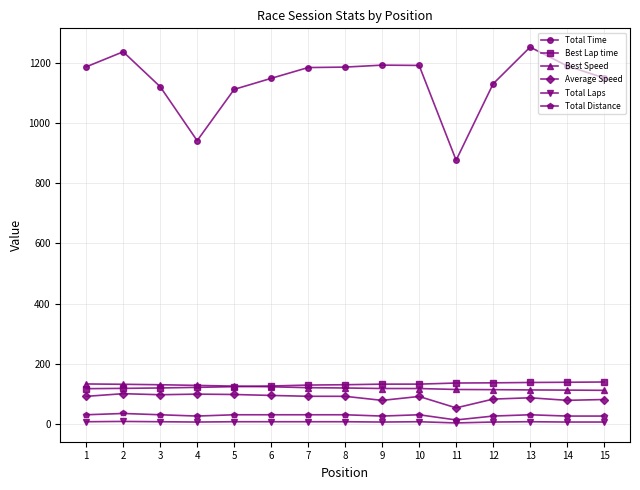

Is the value of Total Laps at 11 greater than the value of Total Time at 14?

No